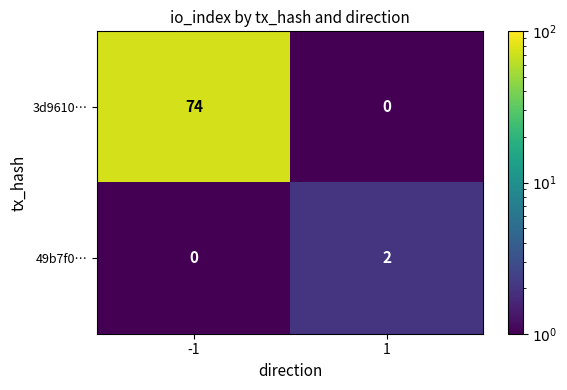

Which label corresponds to the largest value in the chart?

-1